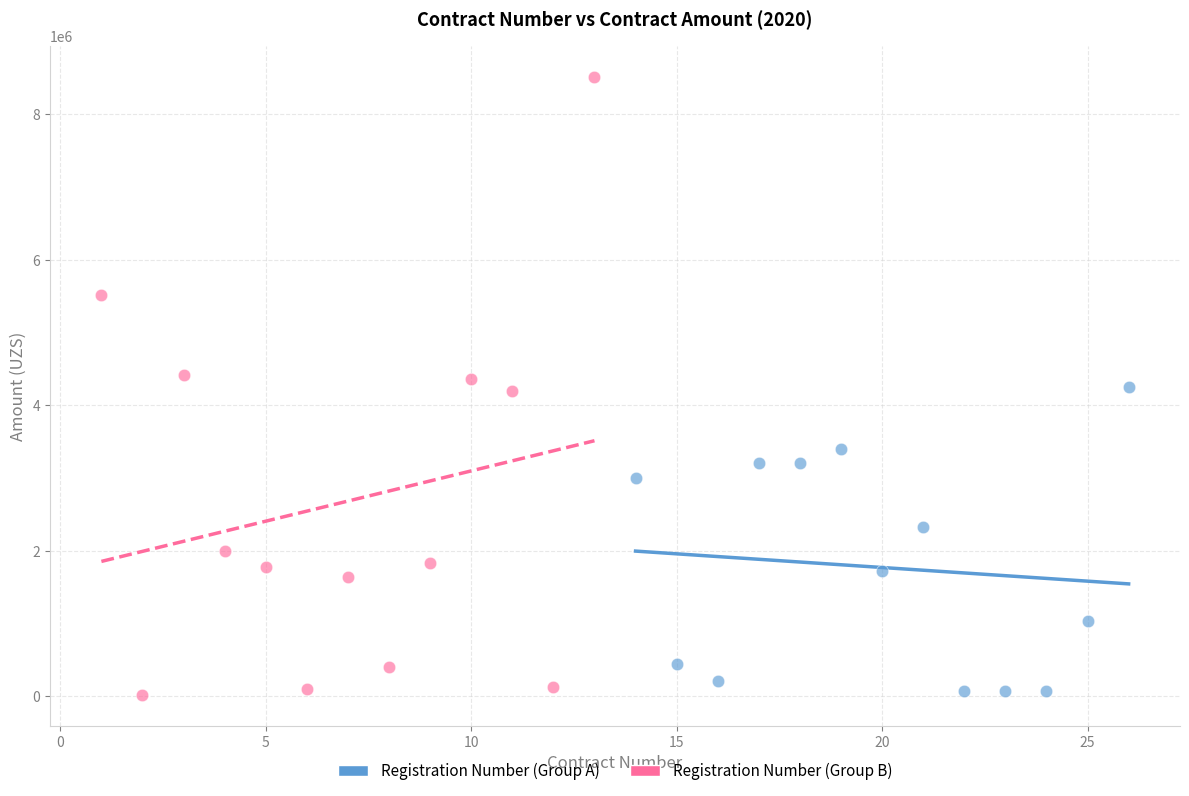

Which series has the largest Y range (max minus min)?

Registration Number (Group B)